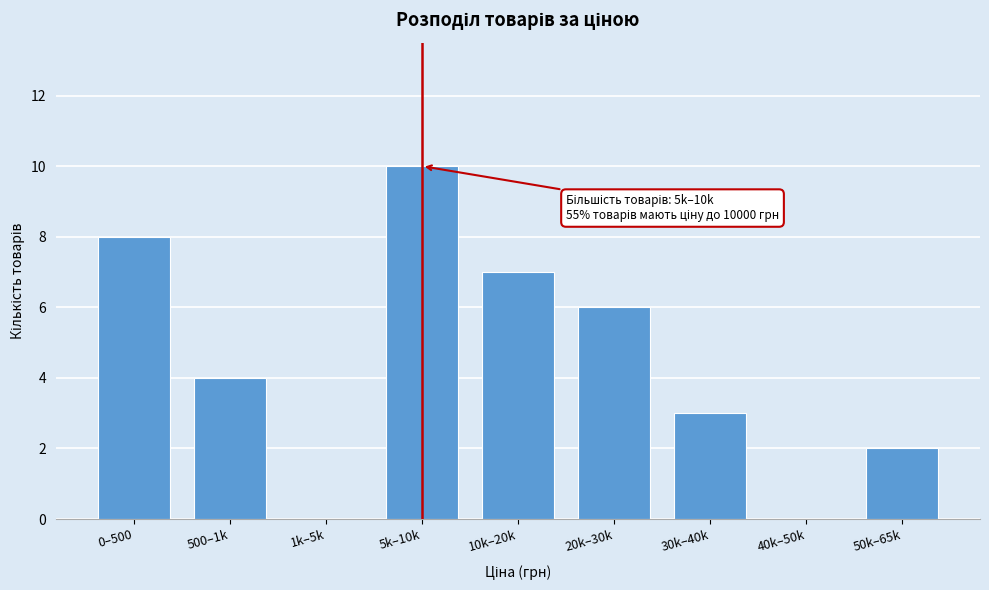

Reading right to left, what are all the values shown in this chart?

50k–65k=2	40k–50k=0	30k–40k=3	20k–30k=6	10k–20k=7	5k–10k=10	1k–5k=0	500–1k=4	0–500=8